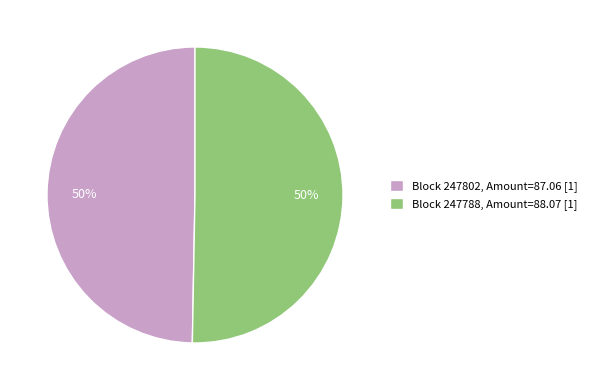

How many slices are in this pie chart?

2